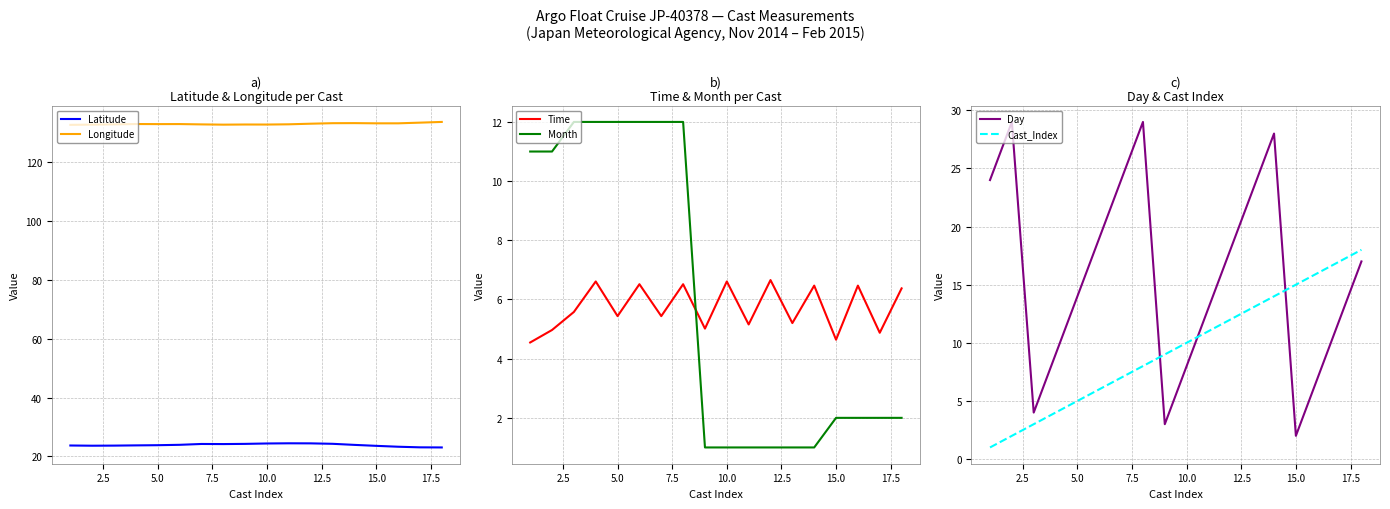

What is the greatest value displayed?

133.5